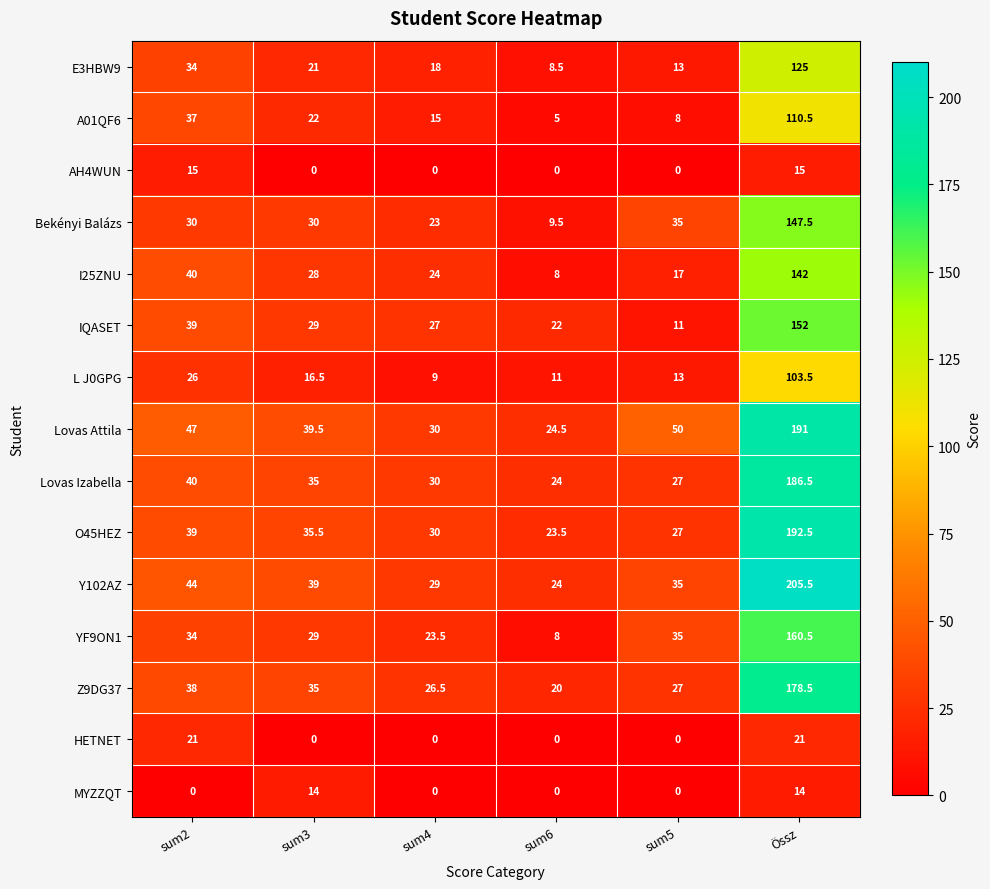

What value does the Lovas Attila series have at sum6?

24.5